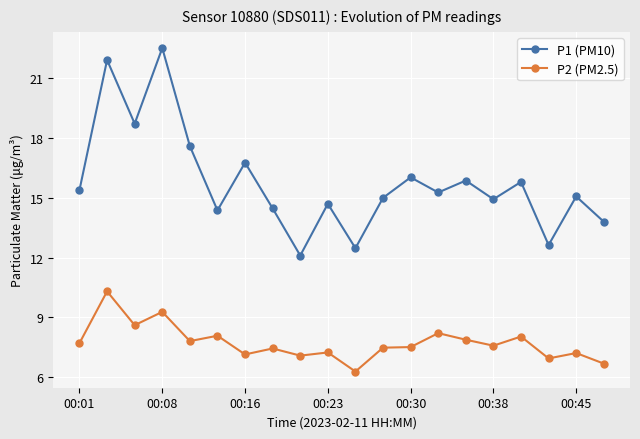

At how many categories does at least one series exceed 6?

20